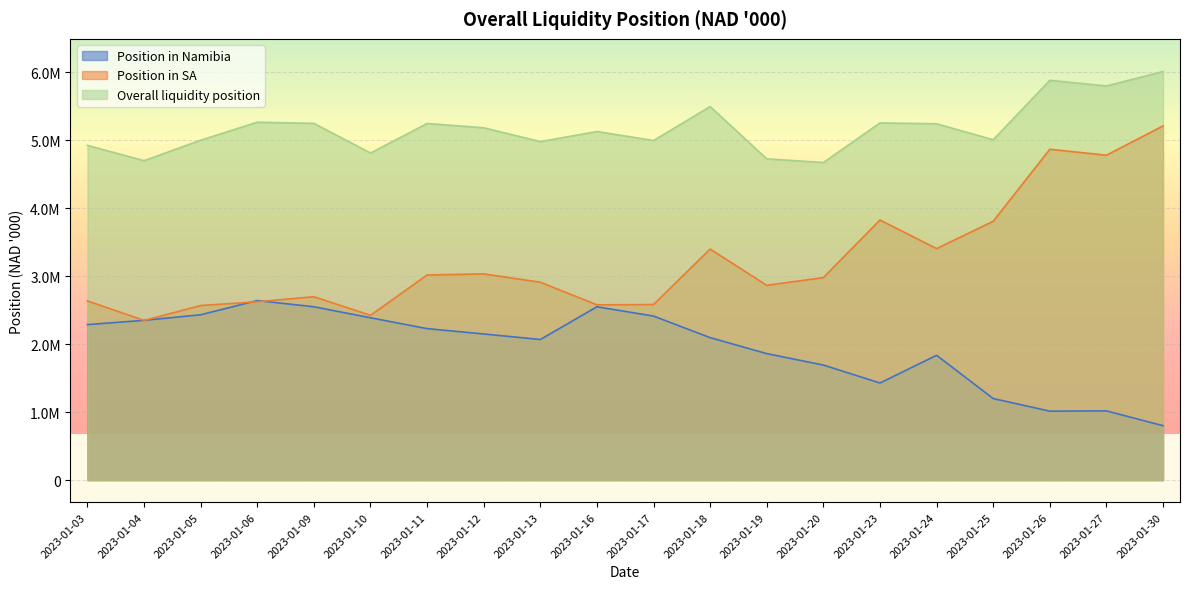

Which series has the largest range (max minus min)?

Position in SA